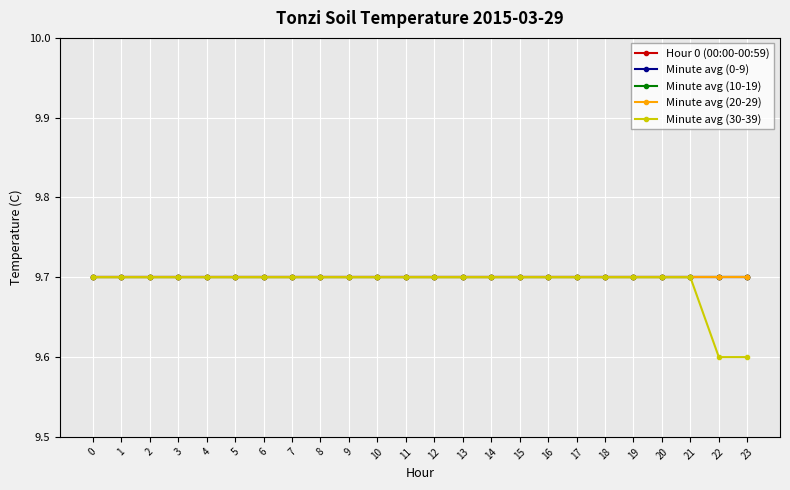

True or false: Minute avg (30-39) has more than 0 interior local peaks.

False